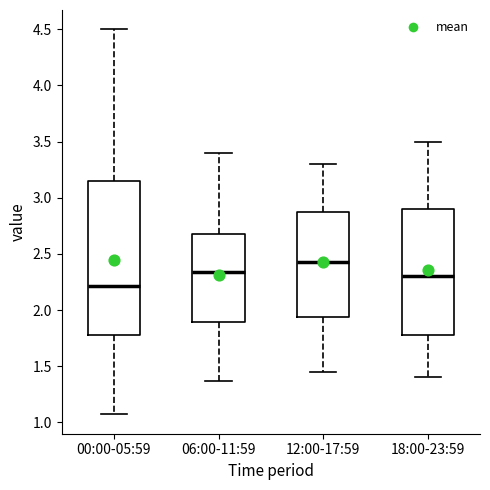

Reading left to right, read every box against the y-axis: the position of its median line, the range the box covers, and the ends of its whiskers. The values are not printed on the chart, so give them approximately, as read against the axis.

00:00-05:59: median 2.20, box 1.80 to 3.15, whiskers 1.05 to 4.50
06:00-11:59: median 2.35, box 1.90 to 2.70, whiskers 1.35 to 3.40
12:00-17:59: median 2.45, box 1.95 to 2.90, whiskers 1.45 to 3.30
18:00-23:59: median 2.30, box 1.80 to 2.90, whiskers 1.40 to 3.50